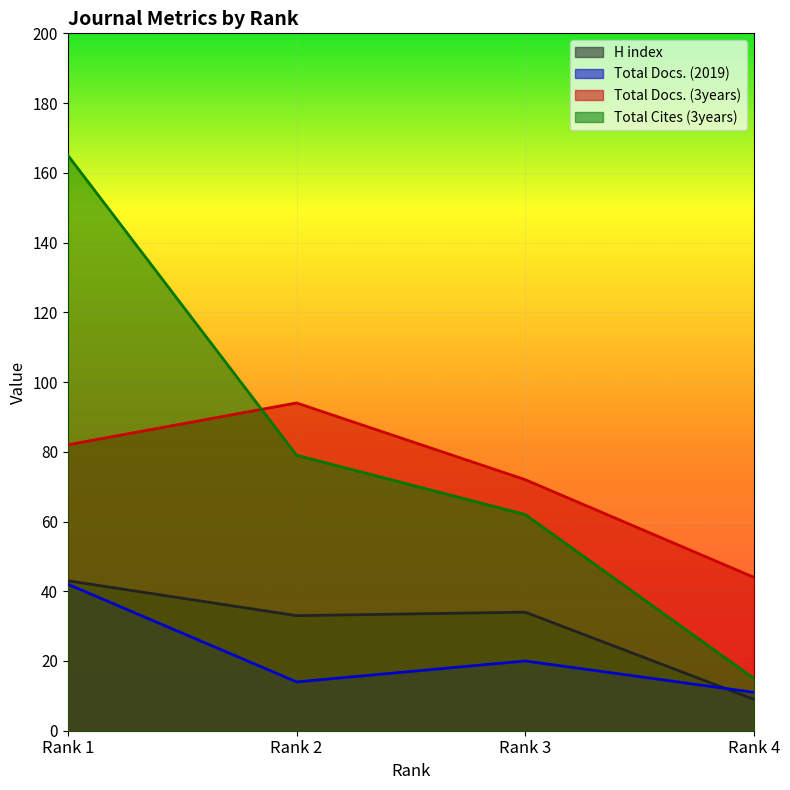

True or false: Total Cites (3years) has a value of 62 at Rank 3.

True